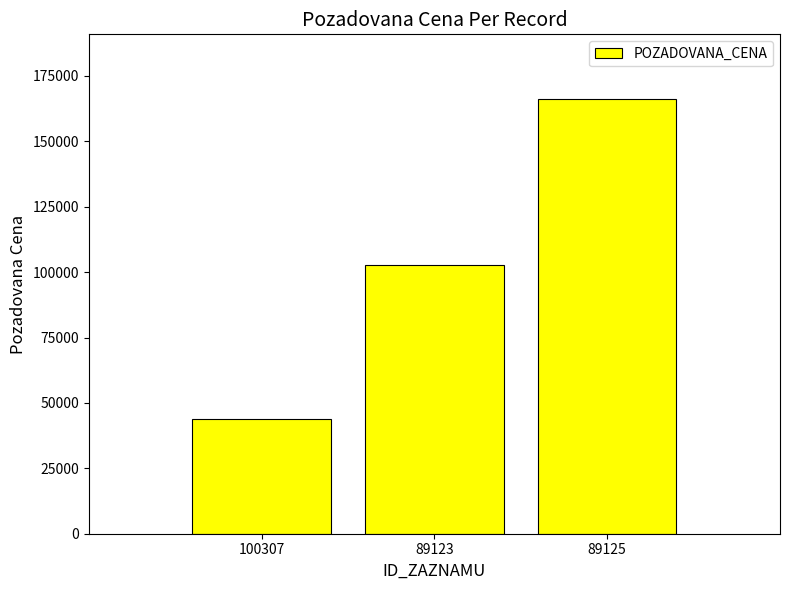

What is the label of the 3rd bar from the left?

89125